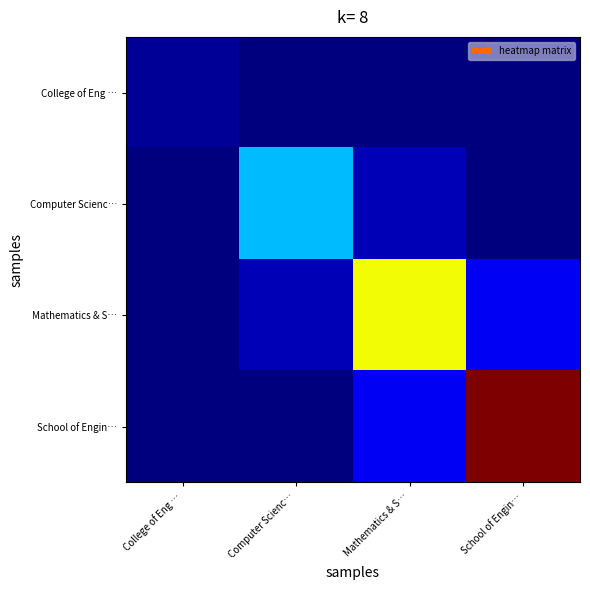

Reading left to right, what are all the values shown in this chart?

College of Eng …: College of Eng …=12049	Computer Scienc…=0	Mathematics & S…=0	School of Engin…=0
Computer Scienc…: College of Eng …=0	Computer Scienc…=170832	Mathematics & S…=27024	School of Engin…=0
Mathematics & S…: College of Eng …=0	Computer Scienc…=27024	Mathematics & S…=355013	School of Engin…=56803
School of Engin…: College of Eng …=0	Computer Scienc…=0	Mathematics & S…=56803	School of Engin…=552524